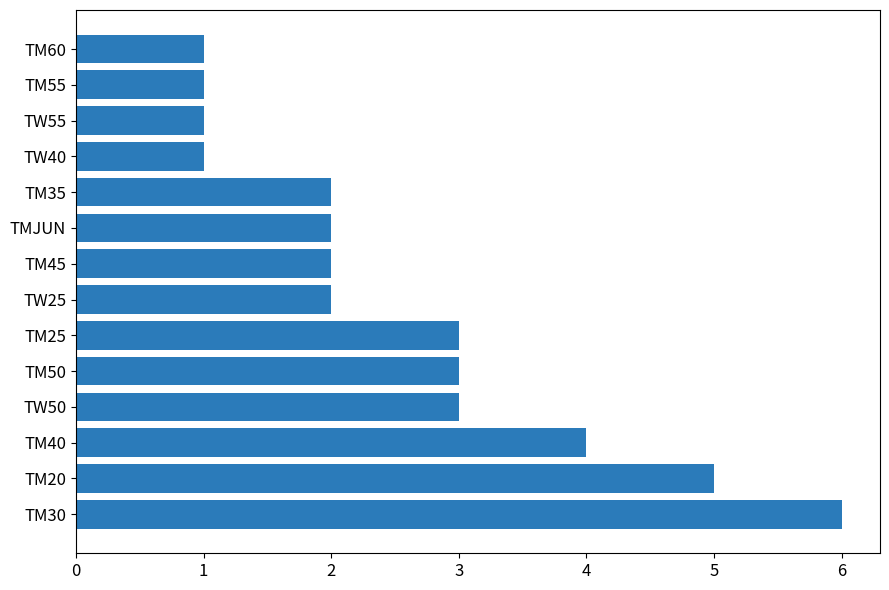

Does the chart contain any negative values?

No